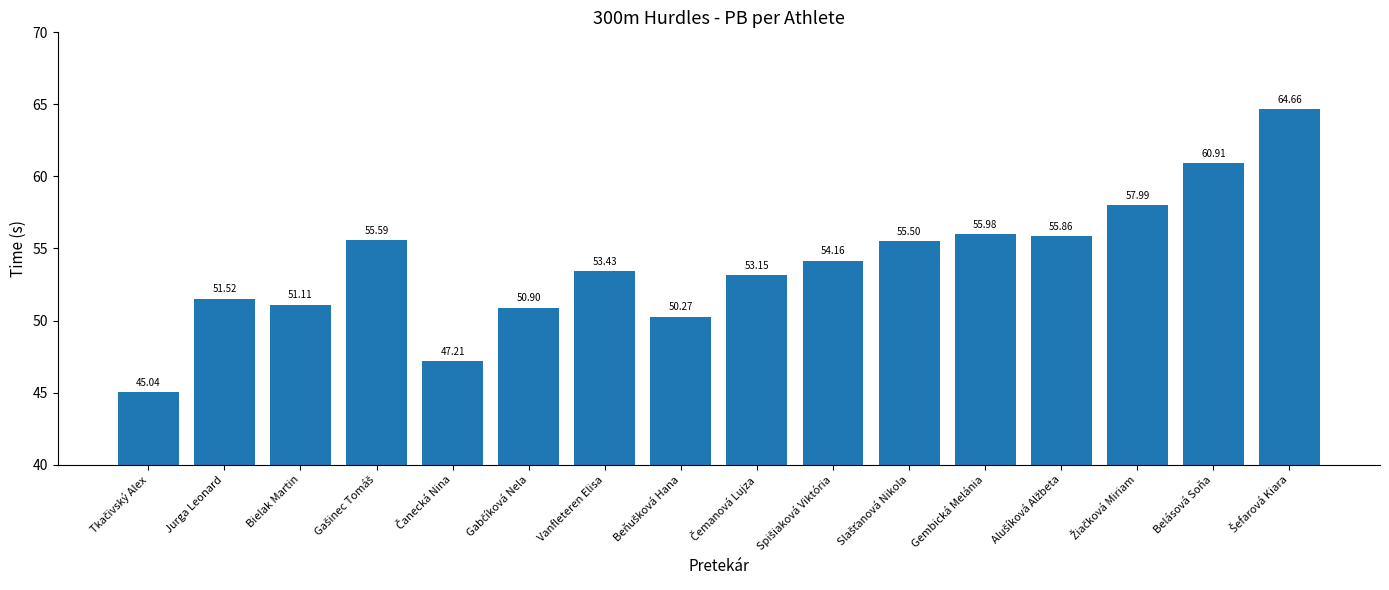

What is the difference between the maximum and minimum values?

19.6